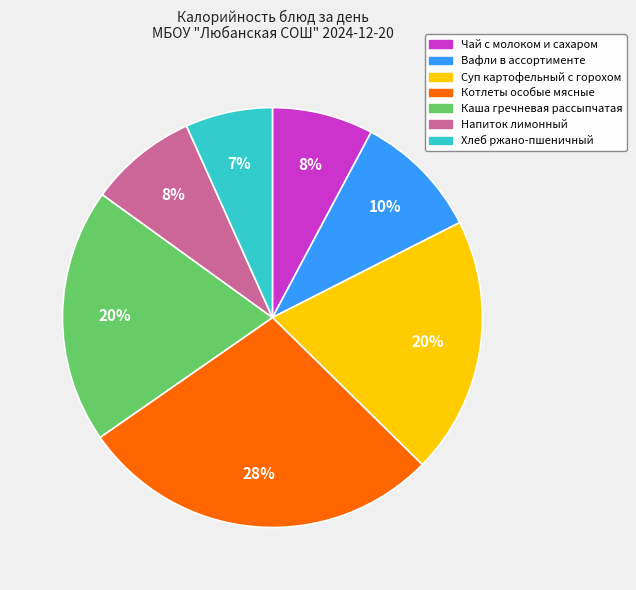

Which has a higher value, Вафли в ассортименте or Каша гречневая рассыпчатая?

Каша гречневая рассыпчатая